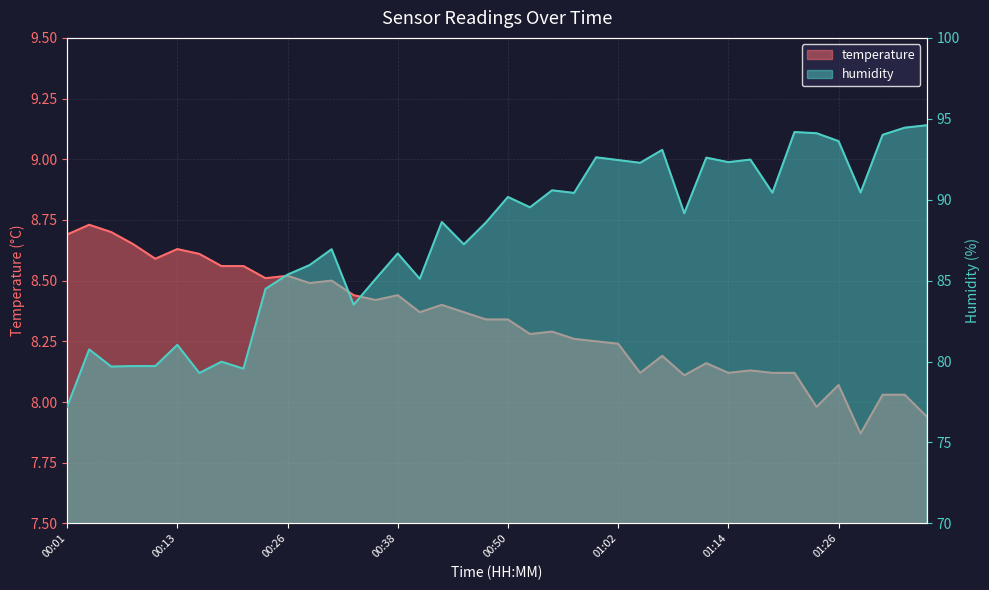

What is the sum of the temperature values at 01:09 and 01:36?

16.1